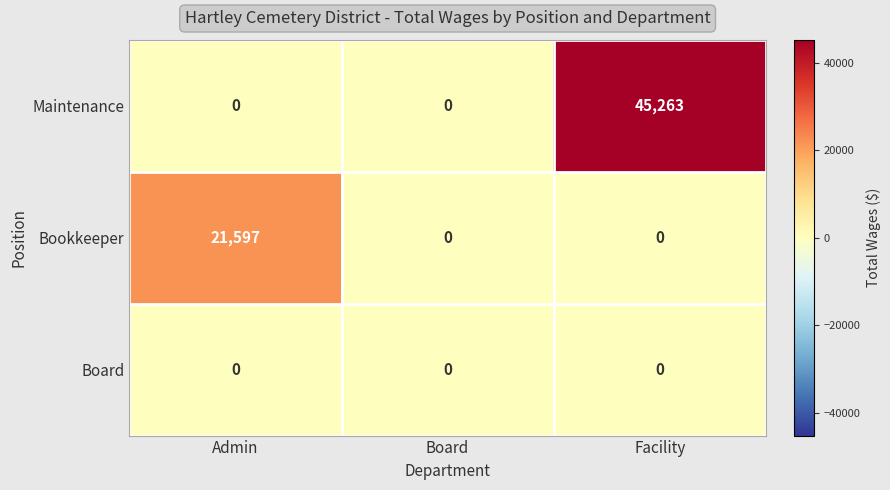

What is the spread (max minus min) of values at Facility?

45263